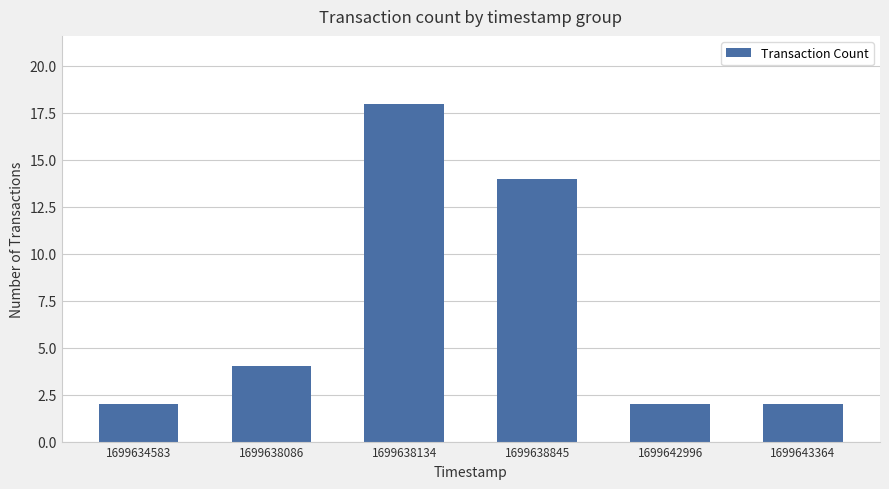

What is the ratio of the value at 1699643364 to the value at 1699634583?

1.0